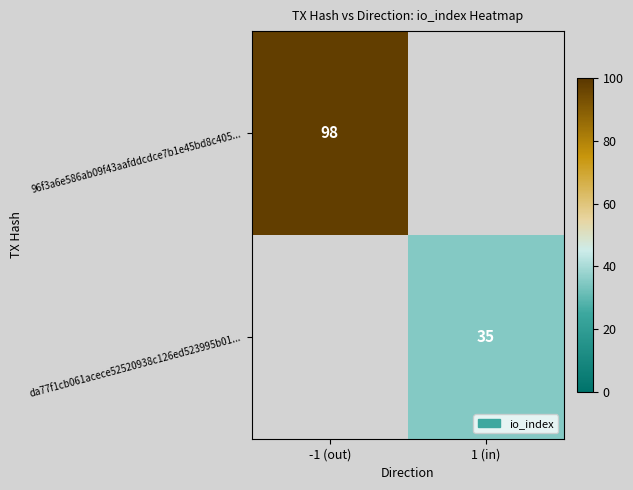

What is the smallest value displayed?

35.0